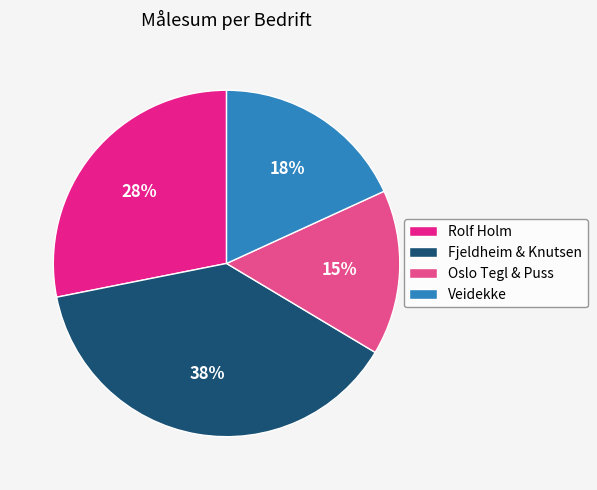

To the nearest percent, what is the average slice percentage?

25%